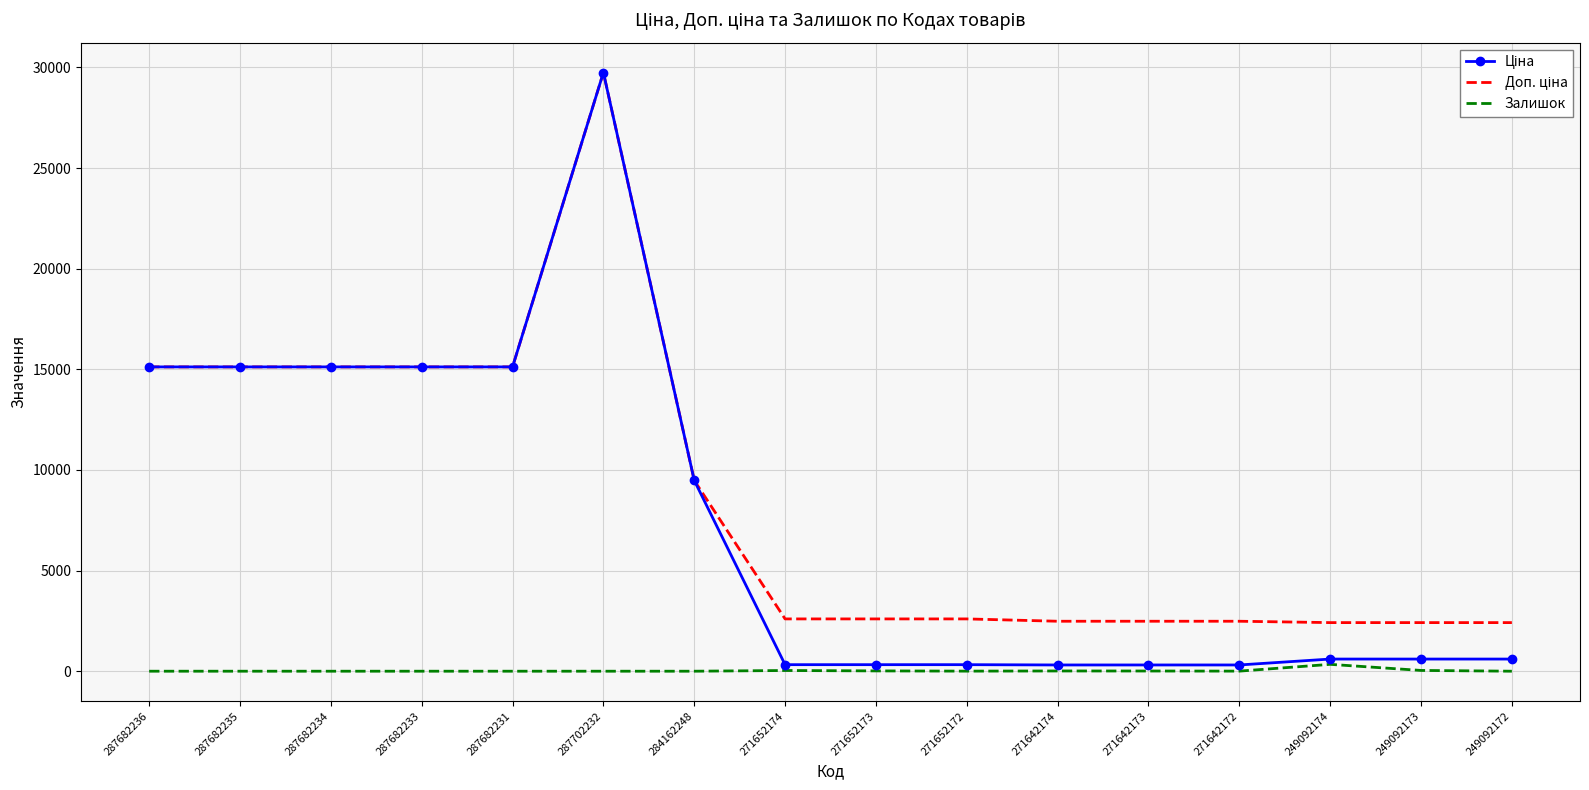

At which category is the sum across all series the highest?

287702232